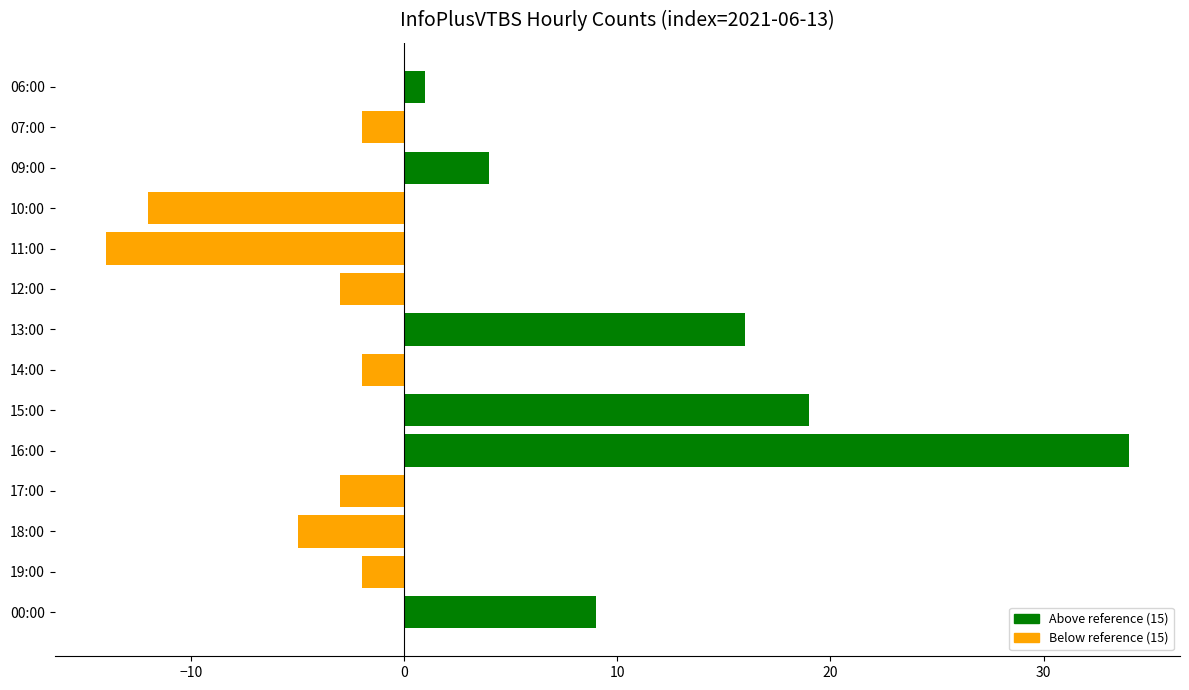

How many values are below zero?

8